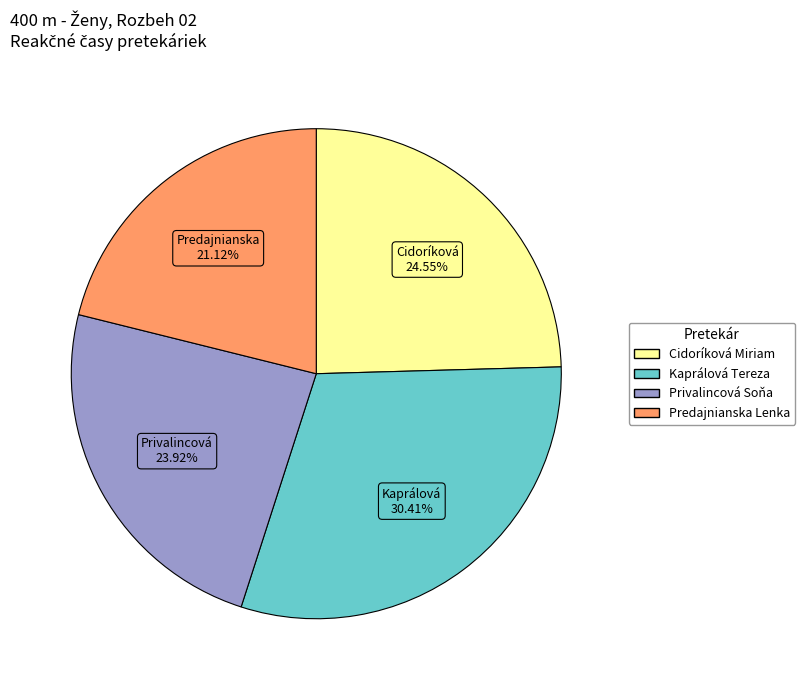

Which has a higher value, Kaprálová Tereza or Privalincová Soňa?

Kaprálová Tereza